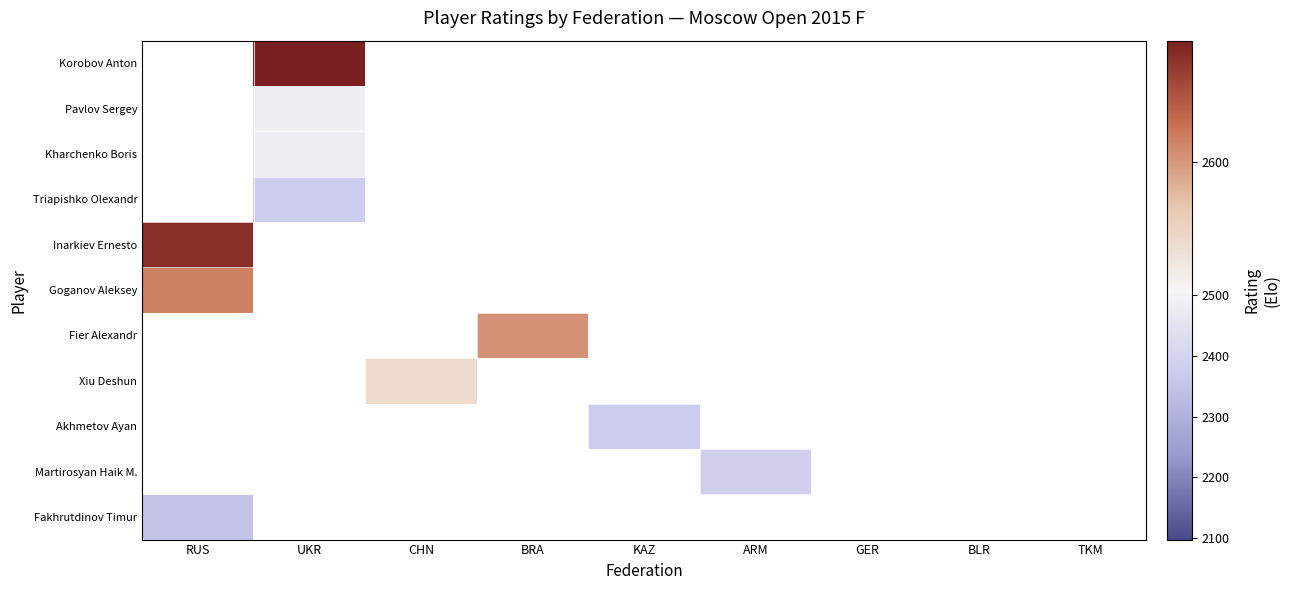

What is the lowest value of the Inarkiev Ernesto series?

2675.0